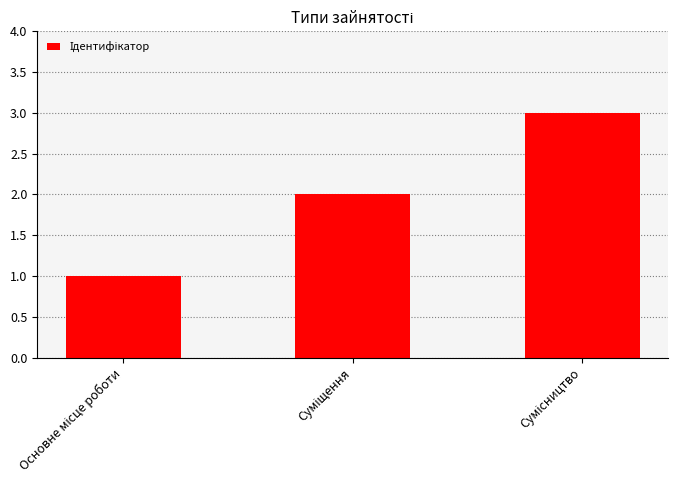

What is the greatest value displayed?

3